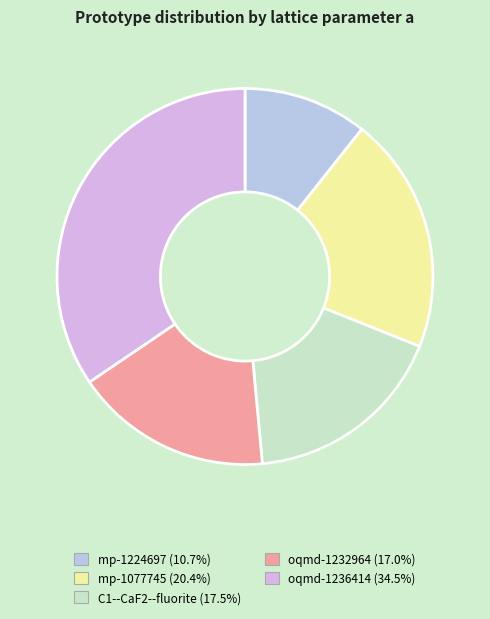

What percentage is NOT represented by oqmd-1232964?

83.0%